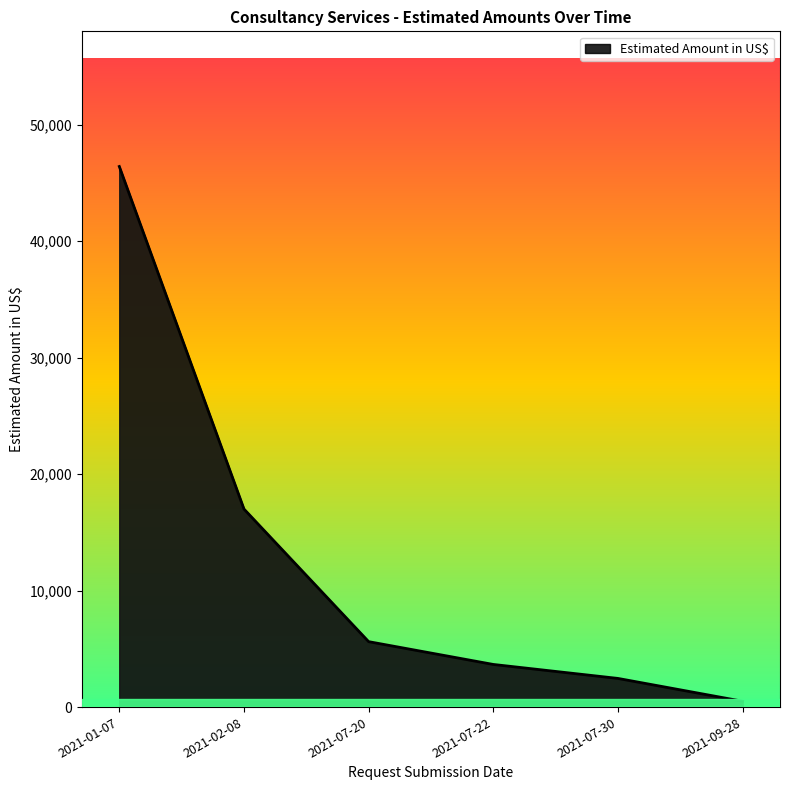

Approximately how many times larger is the value at 2021-07-20 compared to 2021-02-08?

0.3